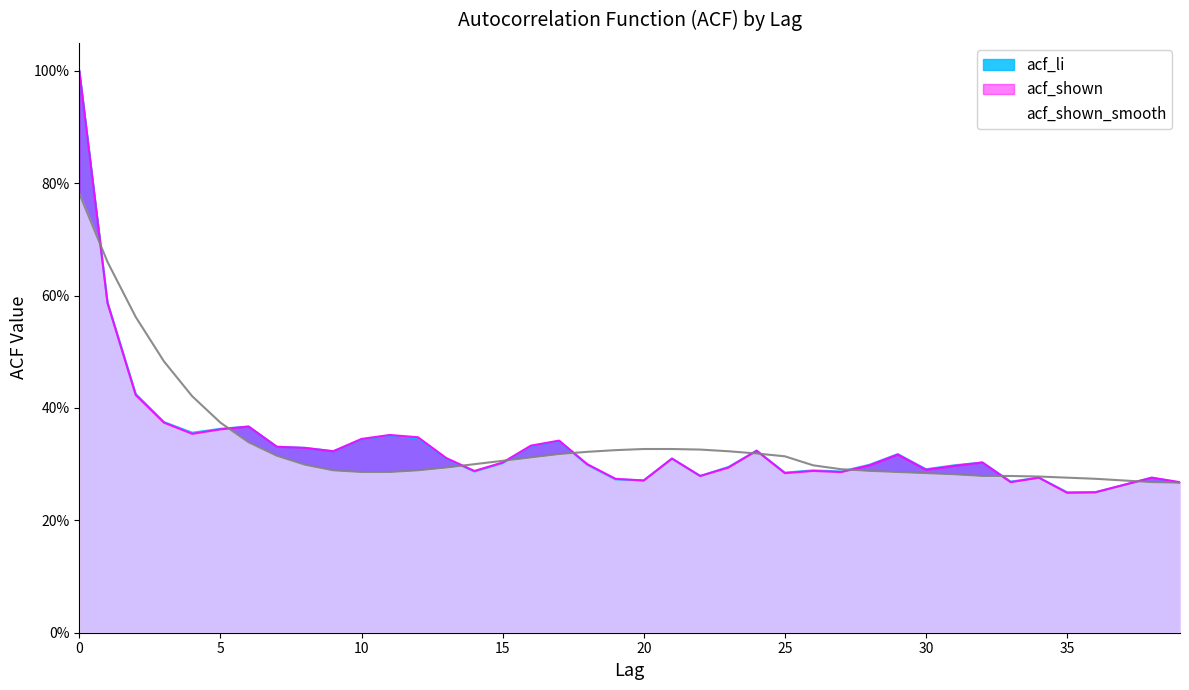

How many lines are shown in the chart?

3